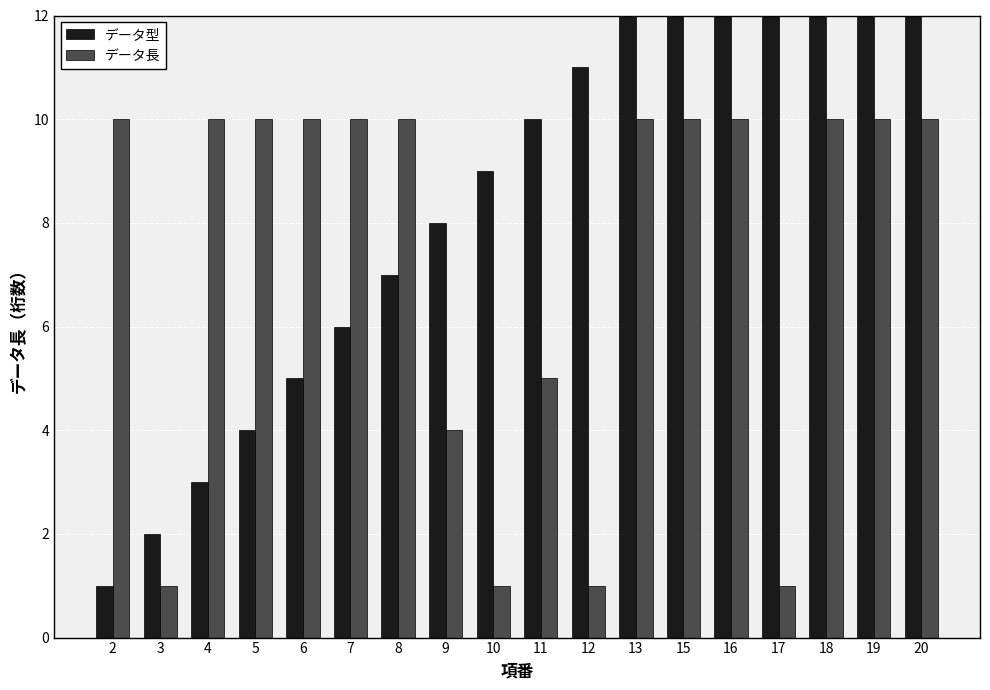

Reading left to right, transcribe all the data shown in this chart.

データ型: 2=1	3=2	4=3	5=4	6=5	7=6	8=7	9=8	10=9	11=10	12=11	13=12	15=13	16=14	17=15	18=16	19=17	20=18
データ長: 2=10	3=1	4=10	5=10	6=10	7=10	8=10	9=4	10=1	11=5	12=1	13=10	15=10	16=10	17=1	18=10	19=10	20=10